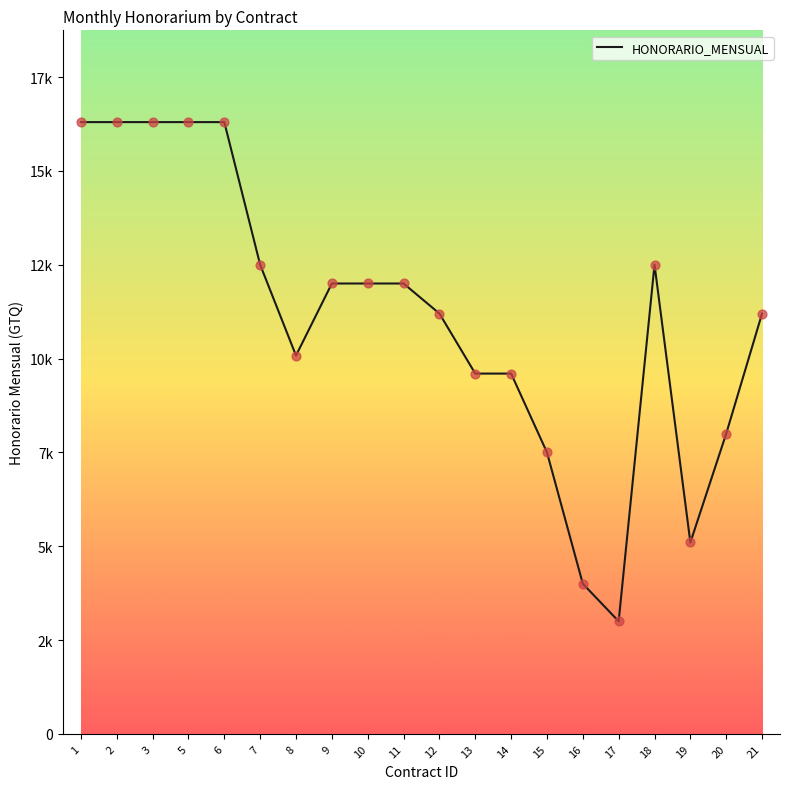

Does the chart have visible grid lines?

No